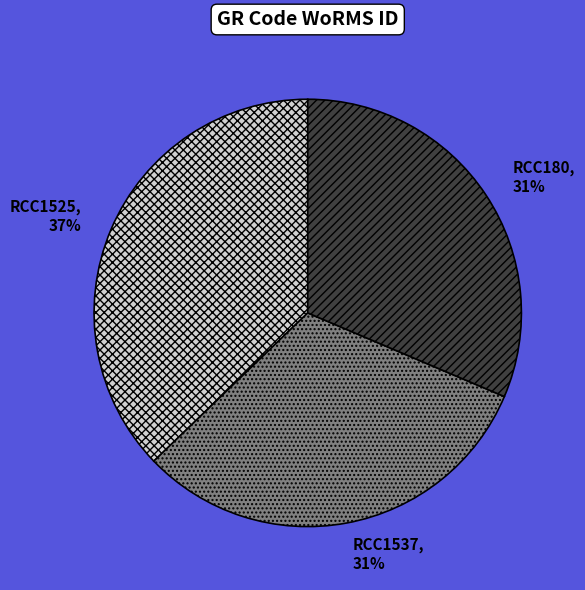

Approximately how many times larger is the value at RCC1537 compared to RCC1525?

0.8